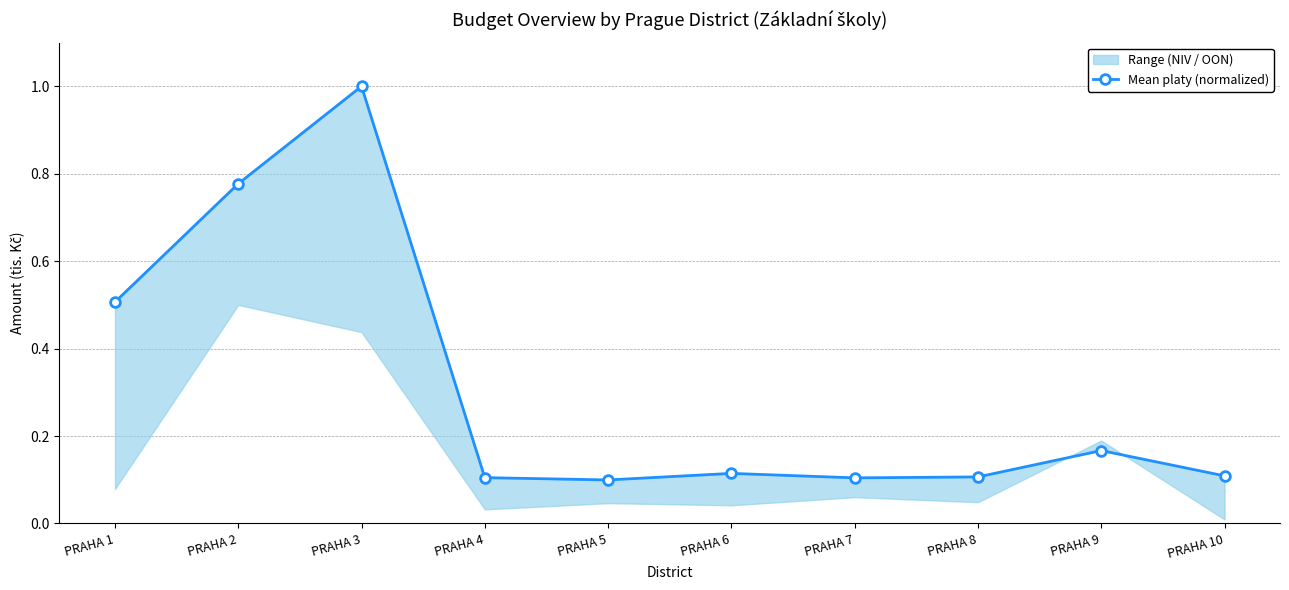

What is the value of the 6th point from the left?

0.1